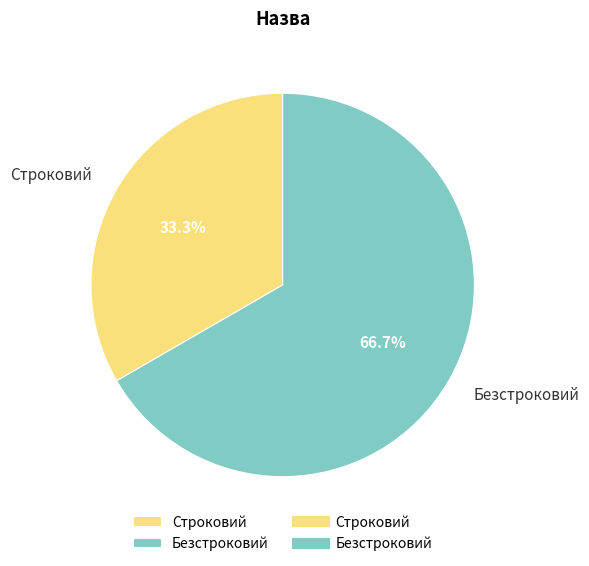

To the nearest percent, what portion does Безстроковий represent?

67%